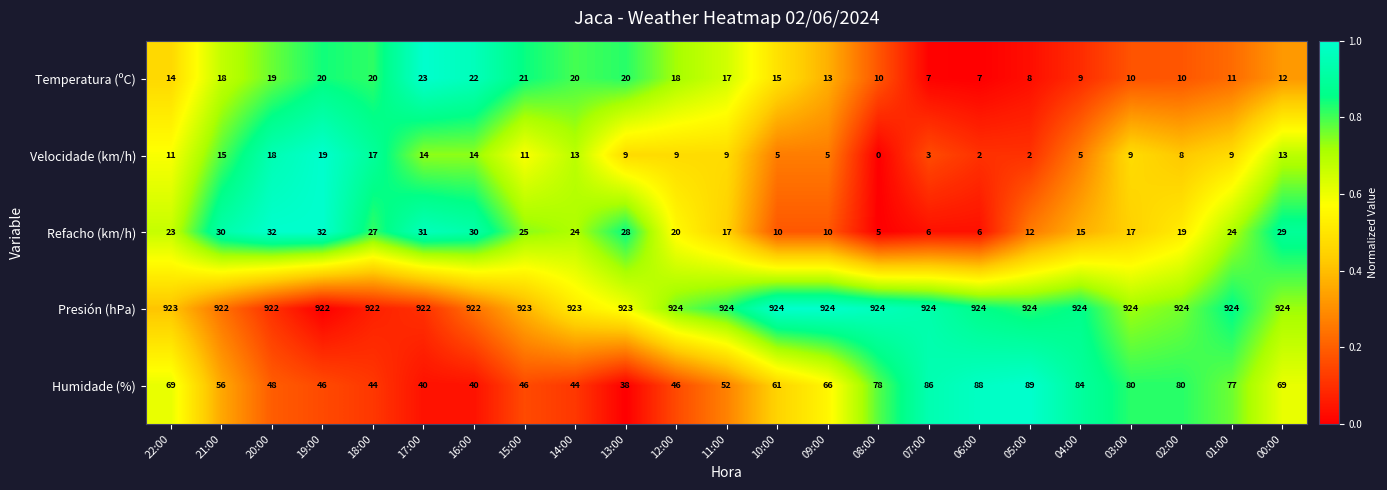

Where does the Velocidade (km/h) series first go above 9?

22:00